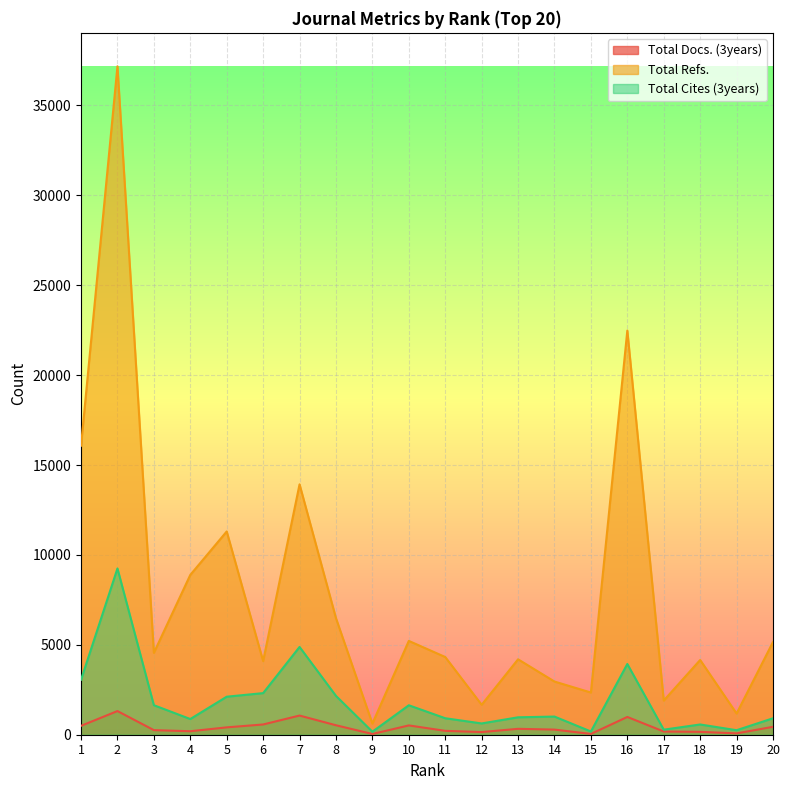

Which category has the lowest value in the Total Docs. (3years) series?

9